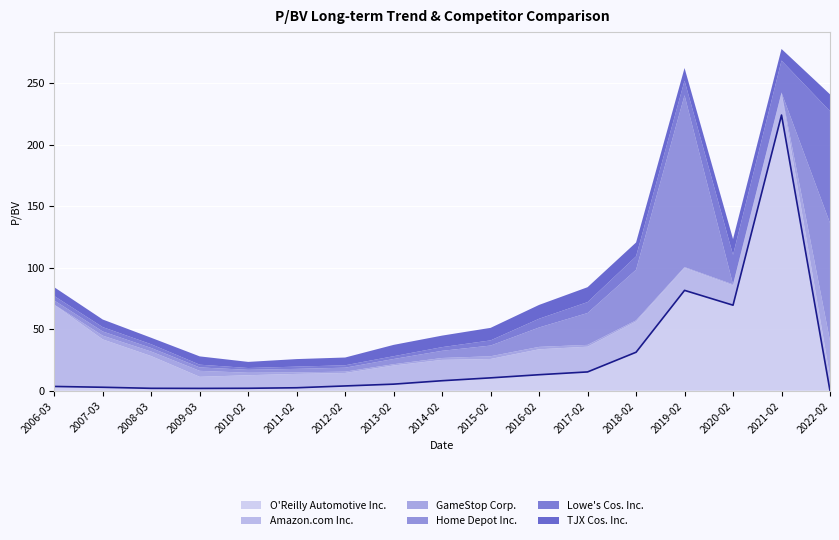

What is the highest value of the O'Reilly Automotive Inc. series?

223.9